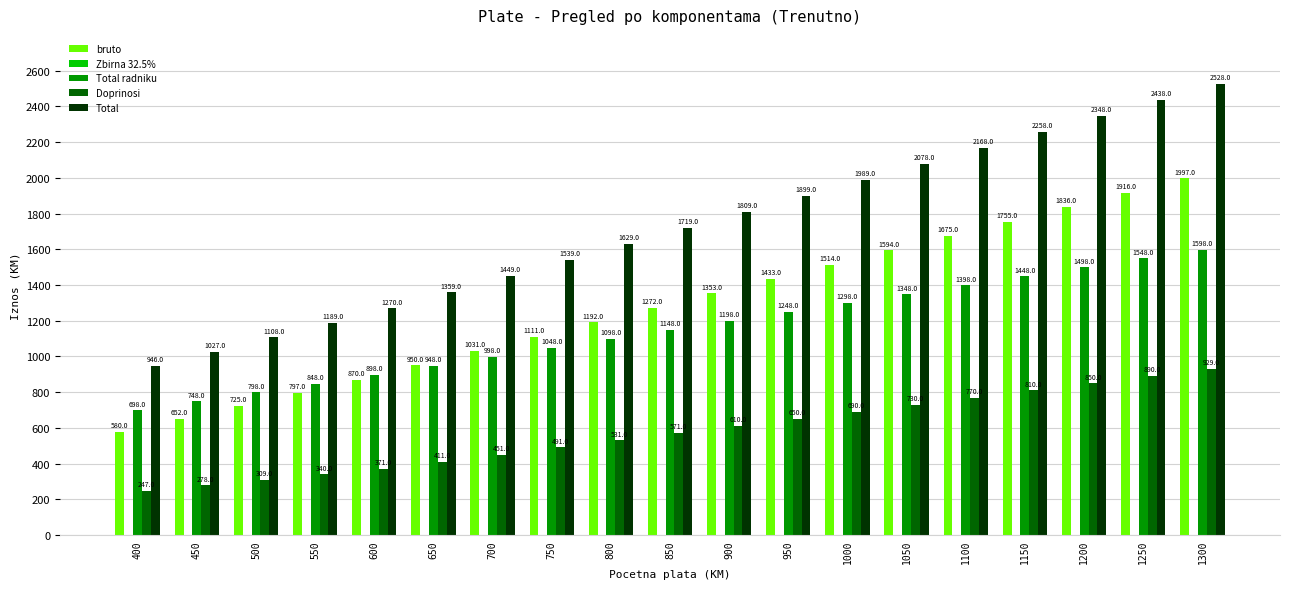

At which category is the sum across all series the highest?

1300